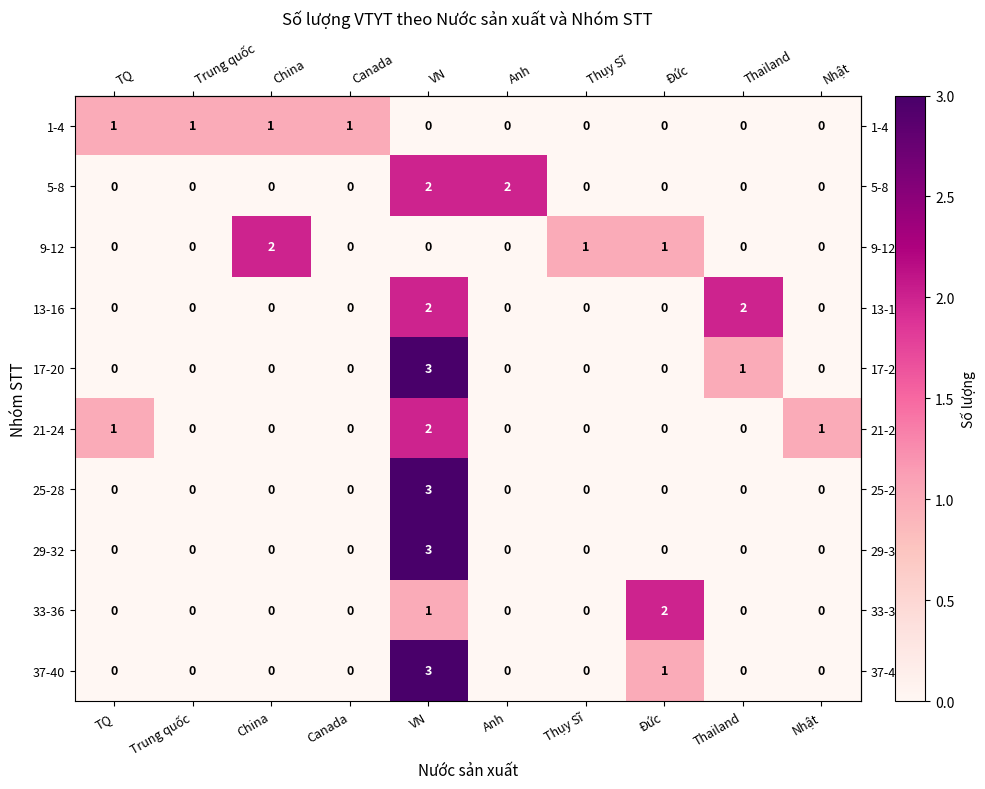

Is it true that 29-32 equals 0 at China?

True